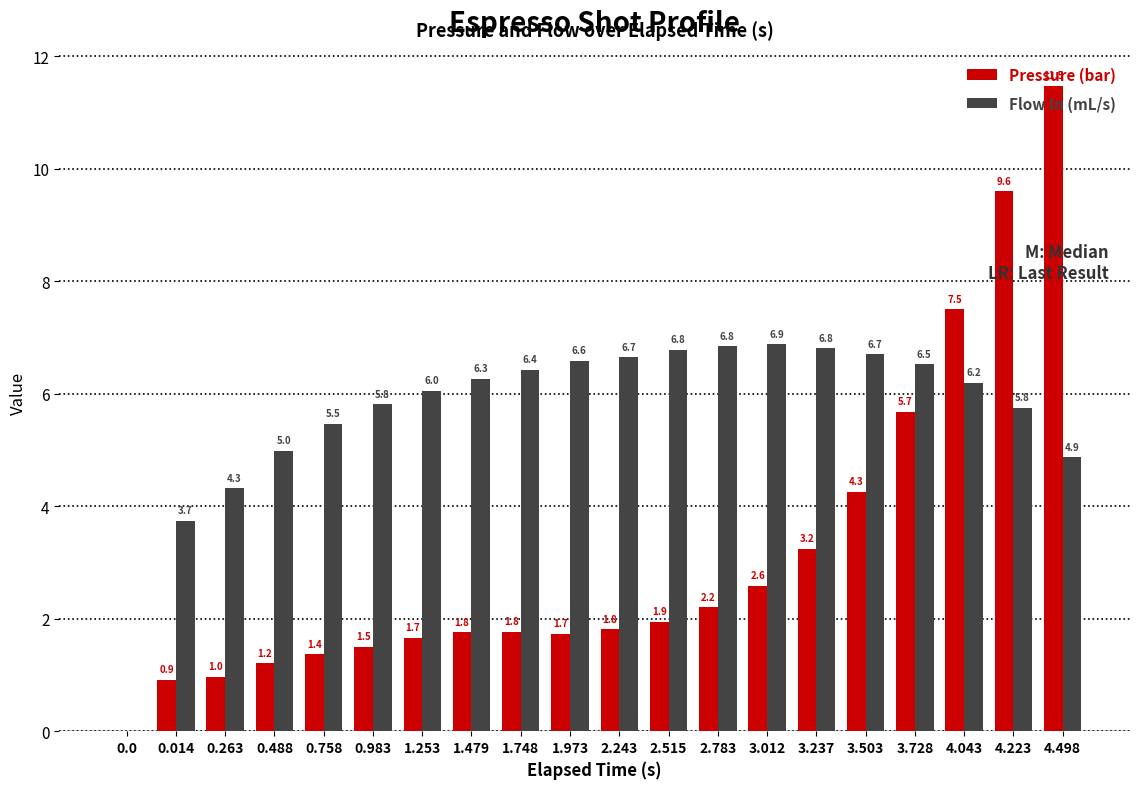

Which series has the largest range (max minus min)?

Pressure (bar)